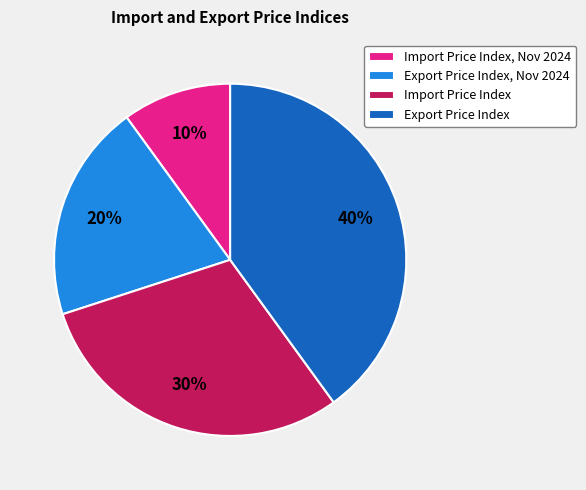

Count the number of slices in the pie.

4